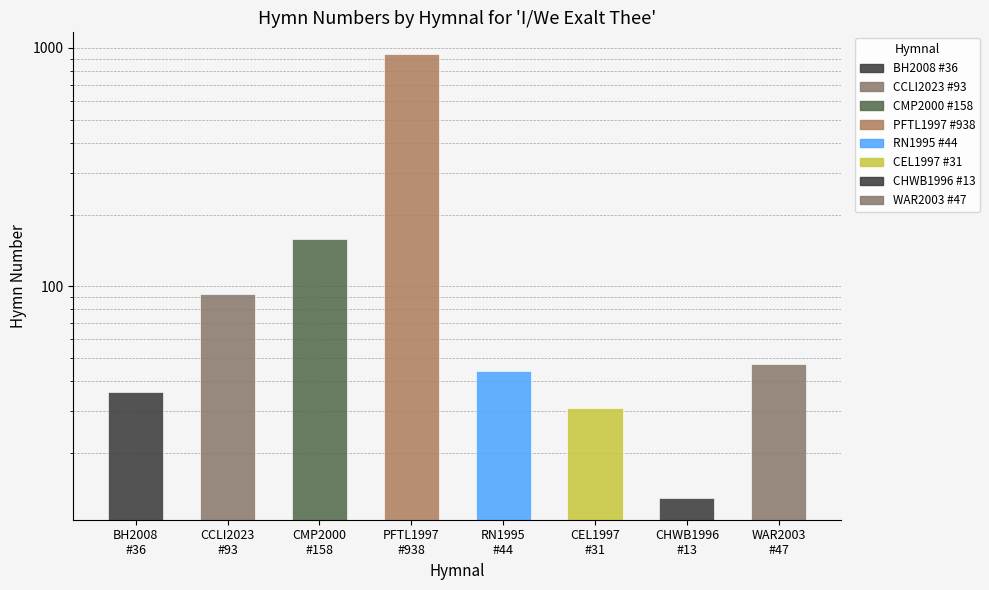

What is the label of the 2nd bar from the right?

CHWB1996
#13